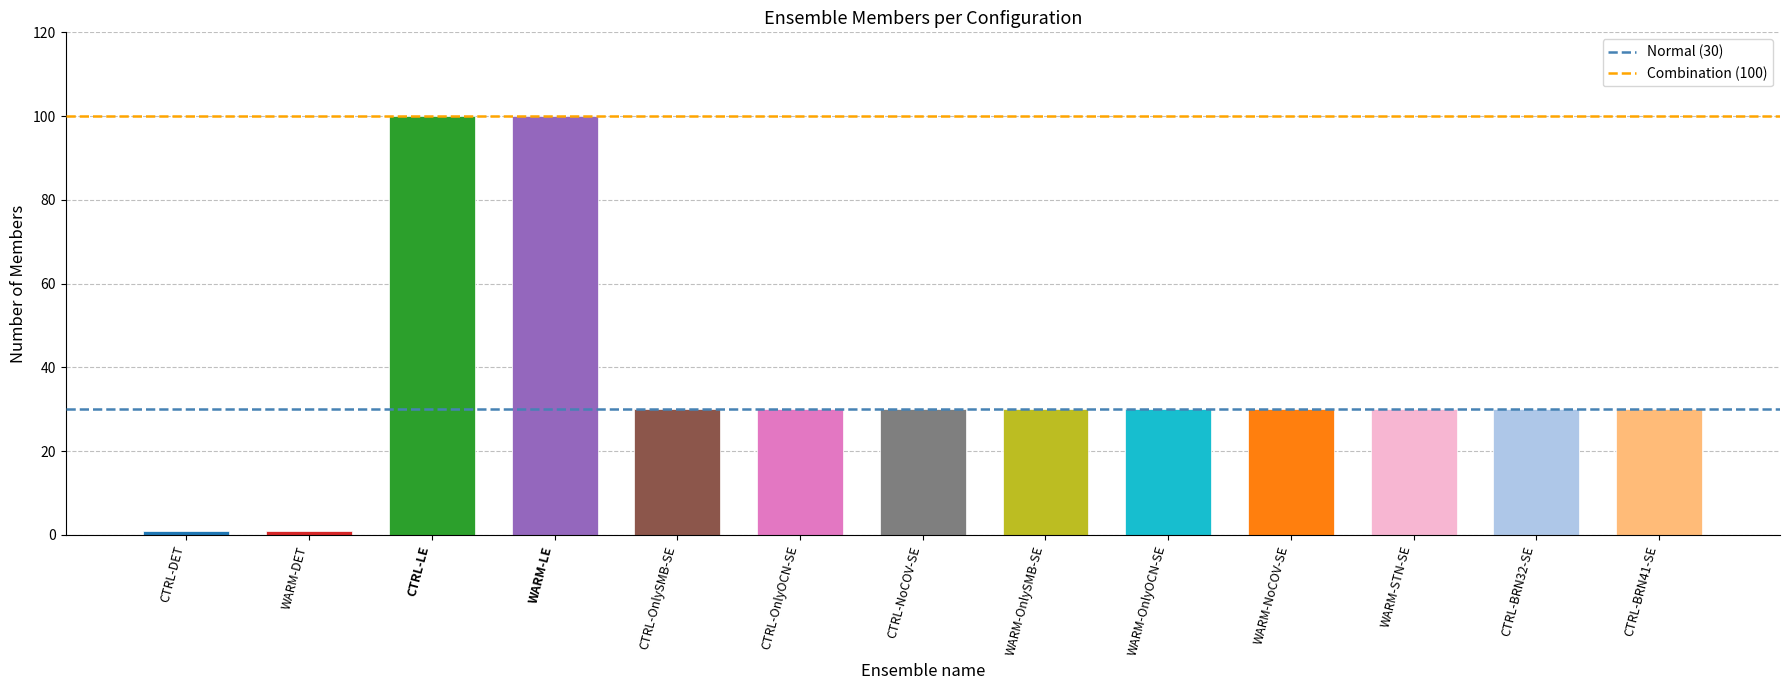

Reading left to right, extract all data points from this chart.

1	1	100	100	30	30	30	30	30	30	30	30	30